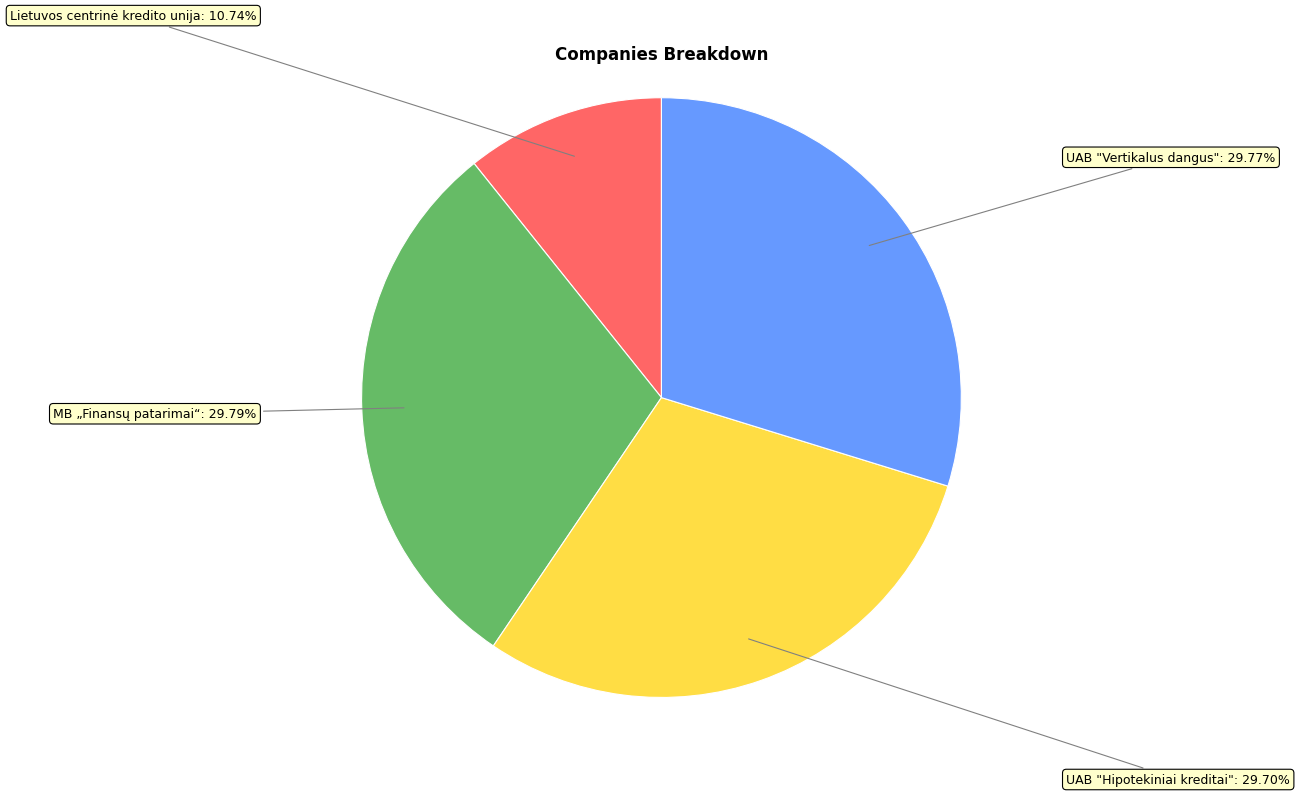

What percentage do UAB "Vertikalus dangus" and MB „Finansų patarimai“ together represent?

59.6%